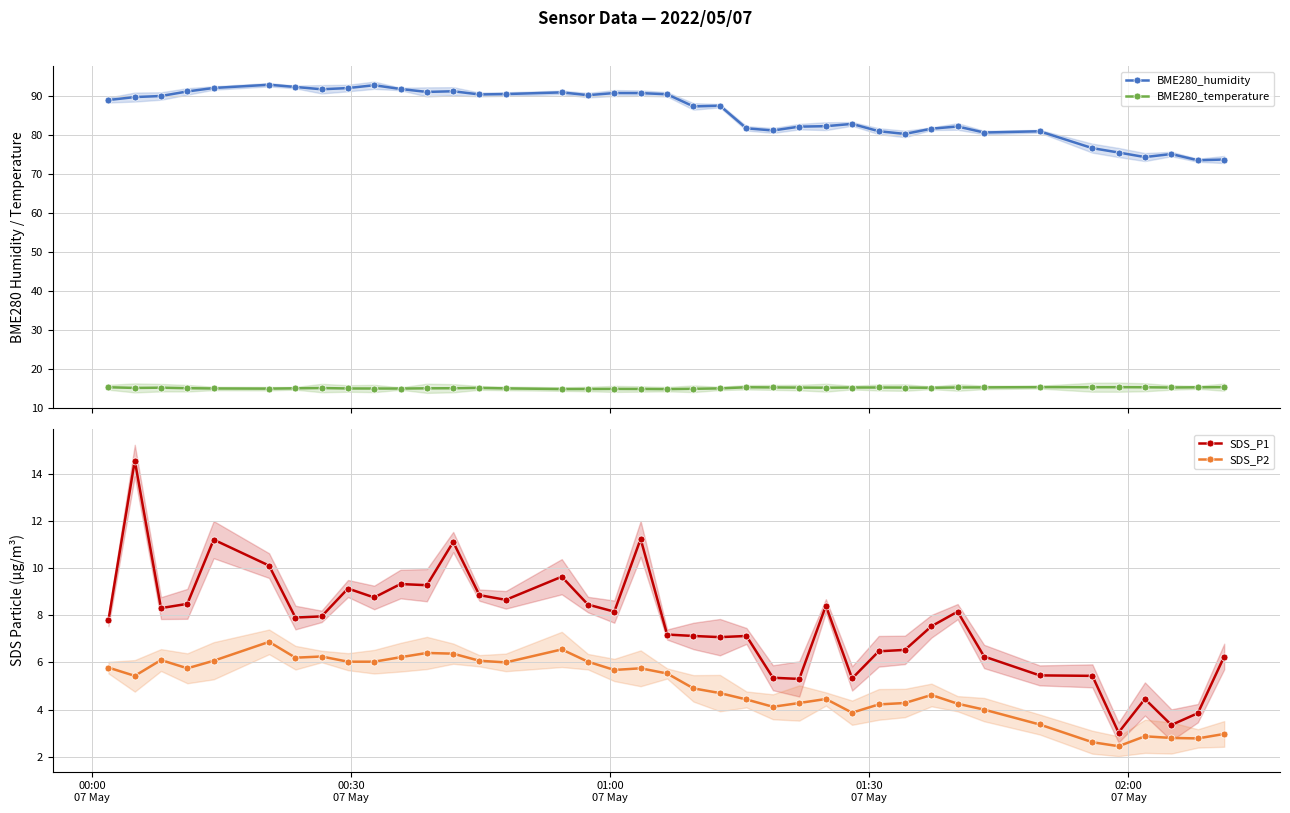

What is the maximum value for SDS_P1?

14.6